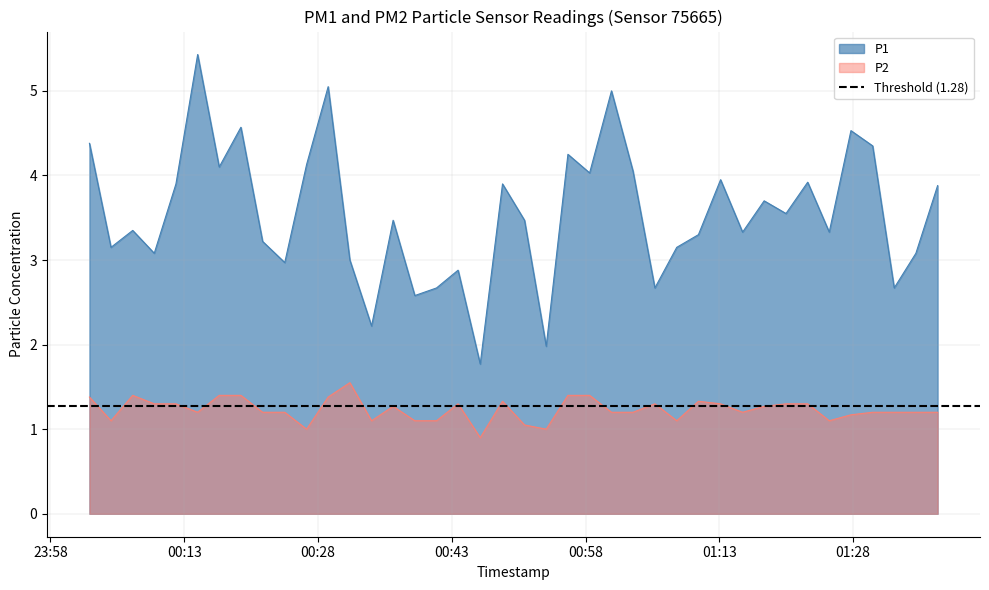

What is the highest value of the P2 series?

1.6